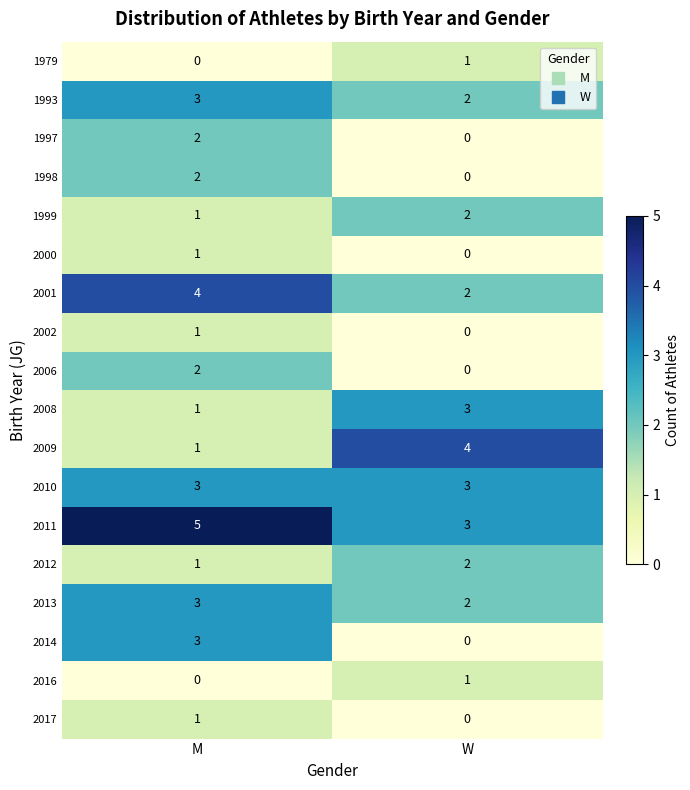

What is the greatest value displayed?

5